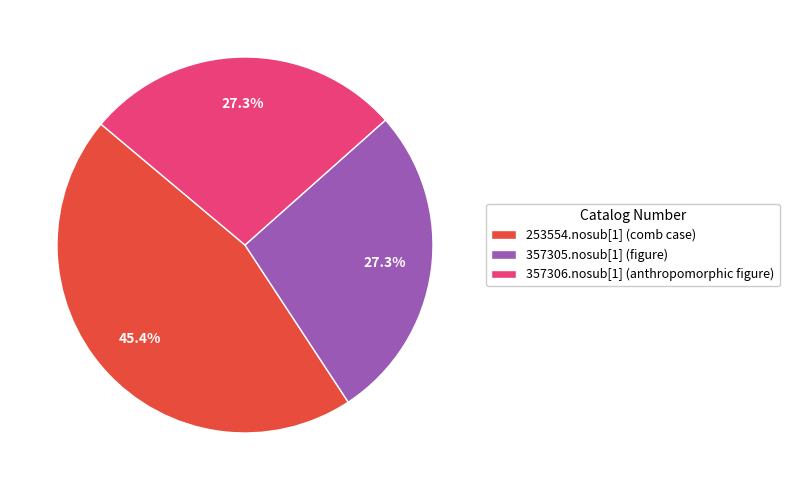

How many slices are in this pie chart?

3